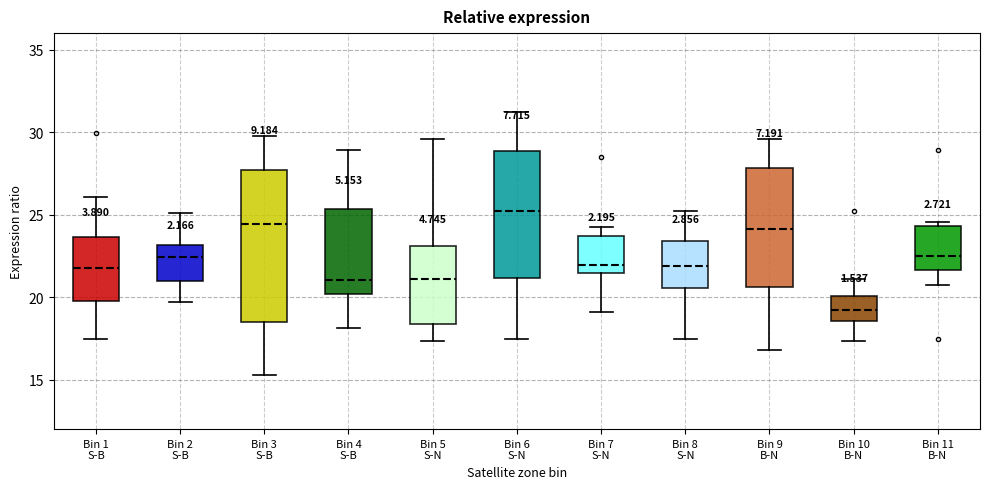

Reading left to right, read every box against the y-axis: the position of its median line, the range the box covers, and the ends of its whiskers. The values are not printed on the chart, so give them approximately, as read against the axis.

Bin 1 S-B: median 22.0, box 20.0 to 23.5, whiskers 17.5 to 26.0
Bin 2 S-B: median 22.5, box 21.0 to 23.0, whiskers 19.5 to 25.0
Bin 3 S-B: median 24.5, box 18.5 to 27.5, whiskers 15.5 to 30.0
Bin 4 S-B: median 21.0, box 20.0 to 25.5, whiskers 18.0 to 29.0
Bin 5 S-N: median 21.0, box 18.5 to 23.0, whiskers 17.5 to 29.5
Bin 6 S-N: median 25.0, box 21.0 to 29.0, whiskers 17.5 to 31.0
Bin 7 S-N: median 22.0, box 21.5 to 23.5, whiskers 19.0 to 24.5
Bin 8 S-N: median 22.0, box 20.5 to 23.5, whiskers 17.5 to 25.0
Bin 9 B-N: median 24.0, box 20.5 to 28.0, whiskers 17.0 to 29.5
Bin 10 B-N: median 19.0, box 18.5 to 20.0, whiskers 17.5 to 21.0
Bin 11 B-N: median 22.5, box 21.5 to 24.5, whiskers 20.5 to 24.5 (just above the box's upper edge)